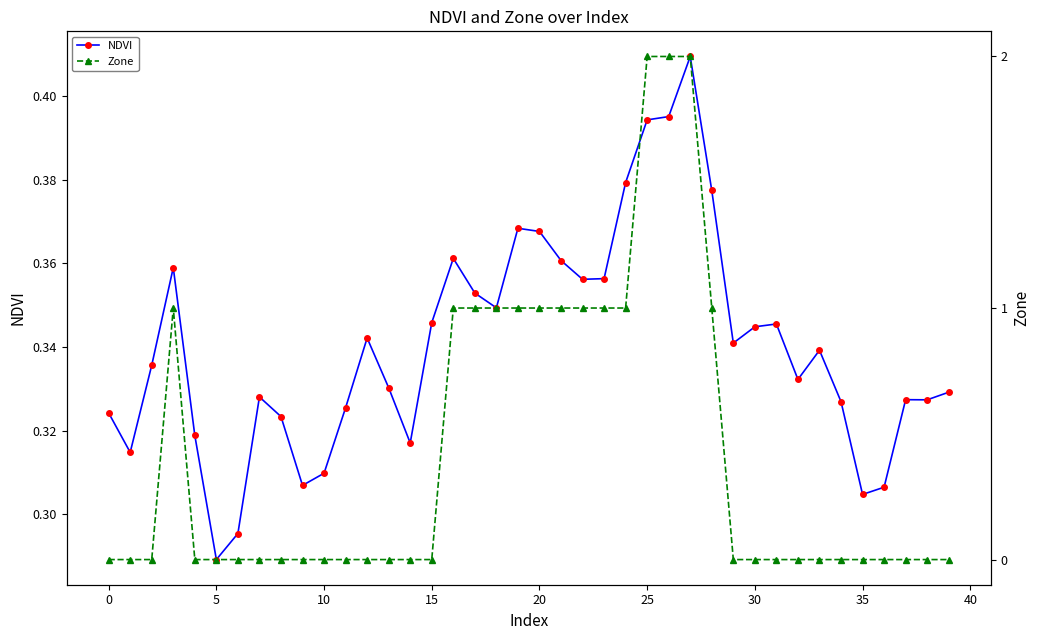

What is the spread (max minus min) of values at 24?

0.6